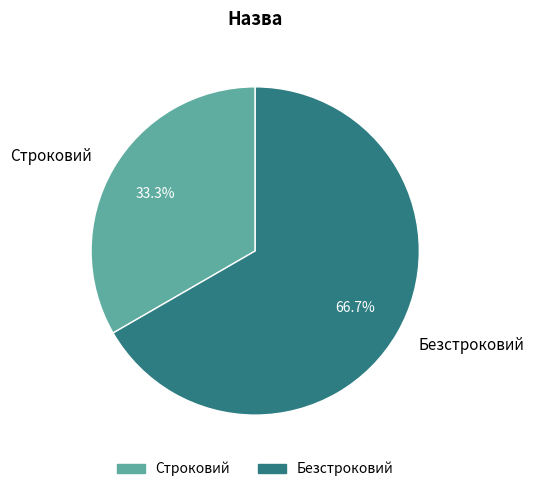

Between Строковий and Безстроковий, which is larger?

Безстроковий